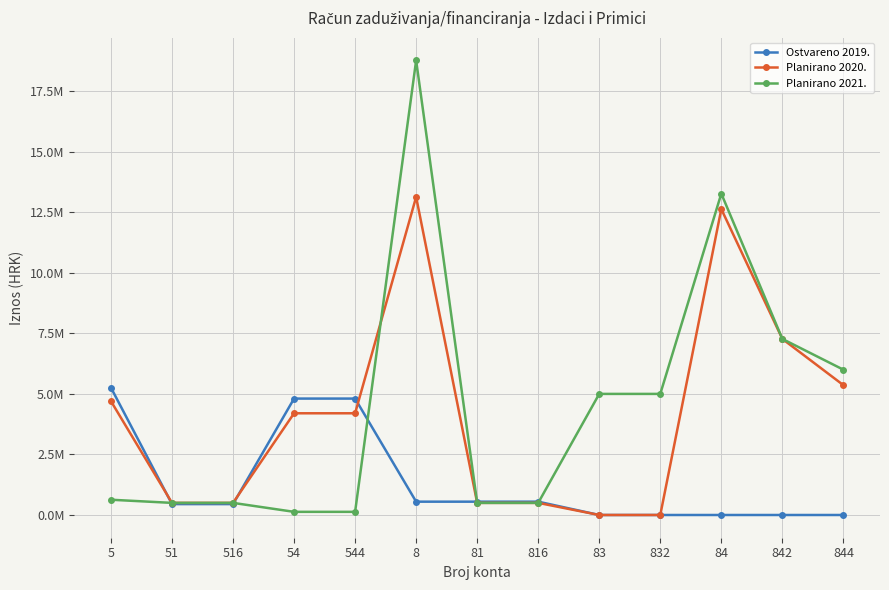

Where does the Planirano 2020. series first go above 4200000?

5